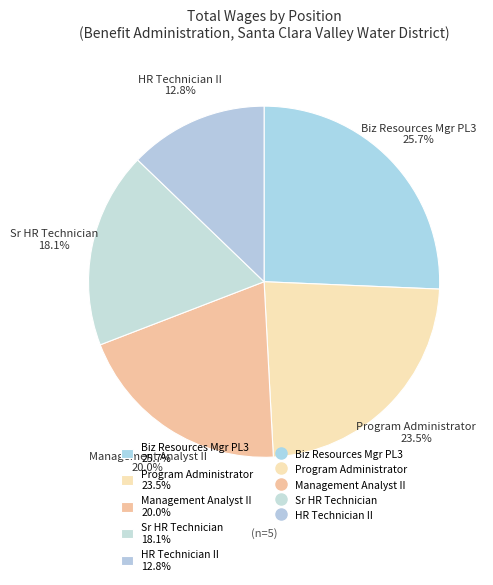

Is there any slice that represents more than half of the pie?

No